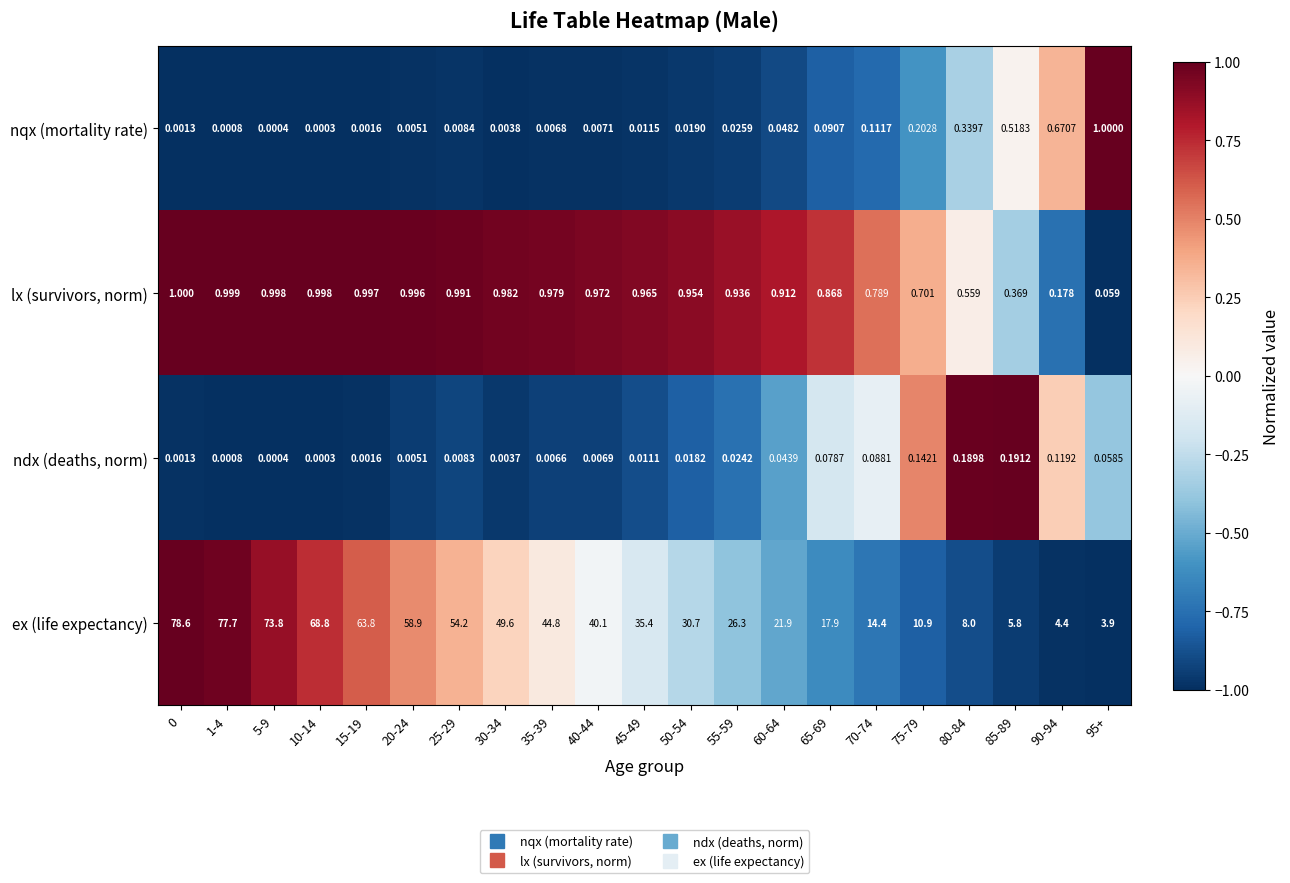

Is the value of nqx (mortality rate) at 65-69 greater than the value of ndx (deaths, norm) at 95+?

Yes